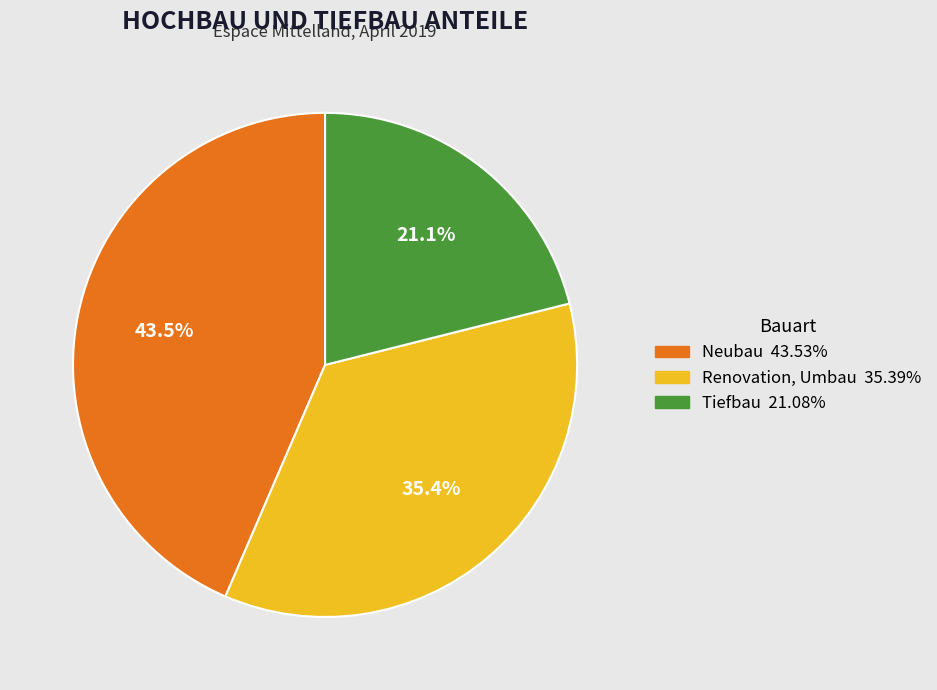

Which has a higher value, Renovation, Umbau or Tiefbau?

Renovation, Umbau